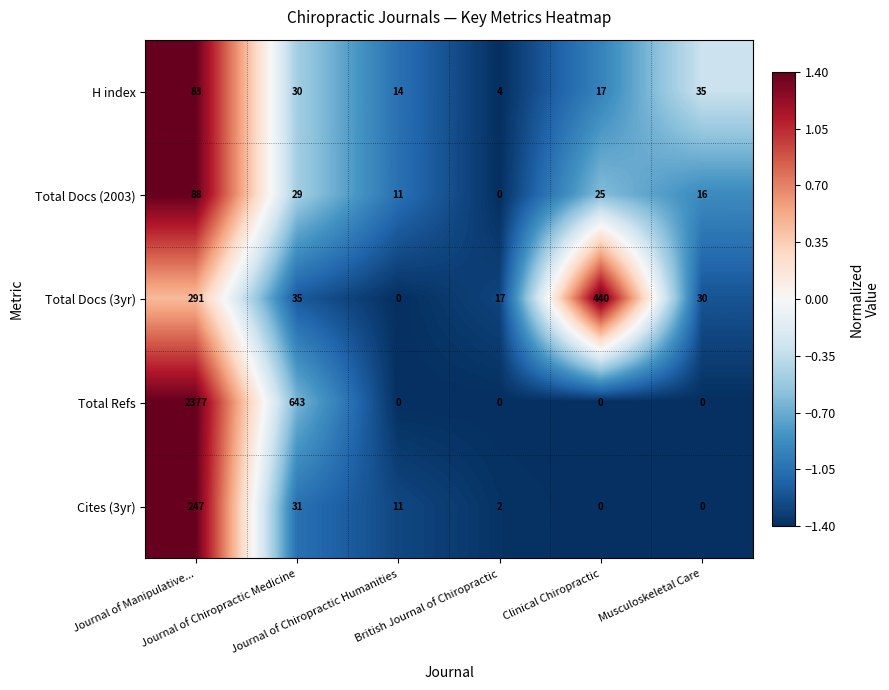

Count the Total Refs values in the range 0 to 643.

5